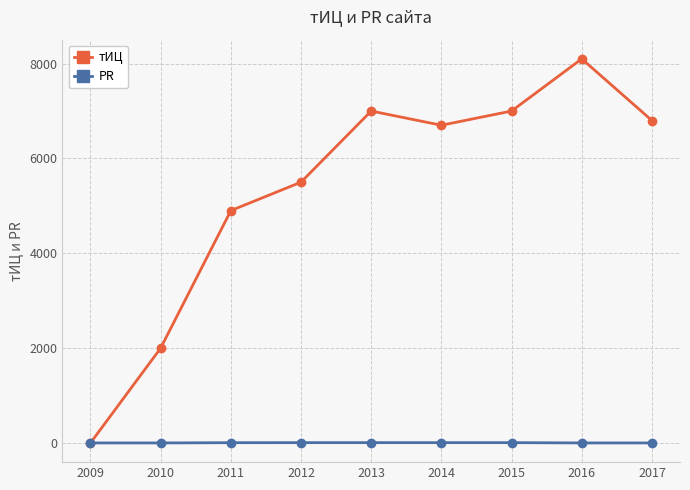

What is the difference between the PR values at 2011 and 2014?

1